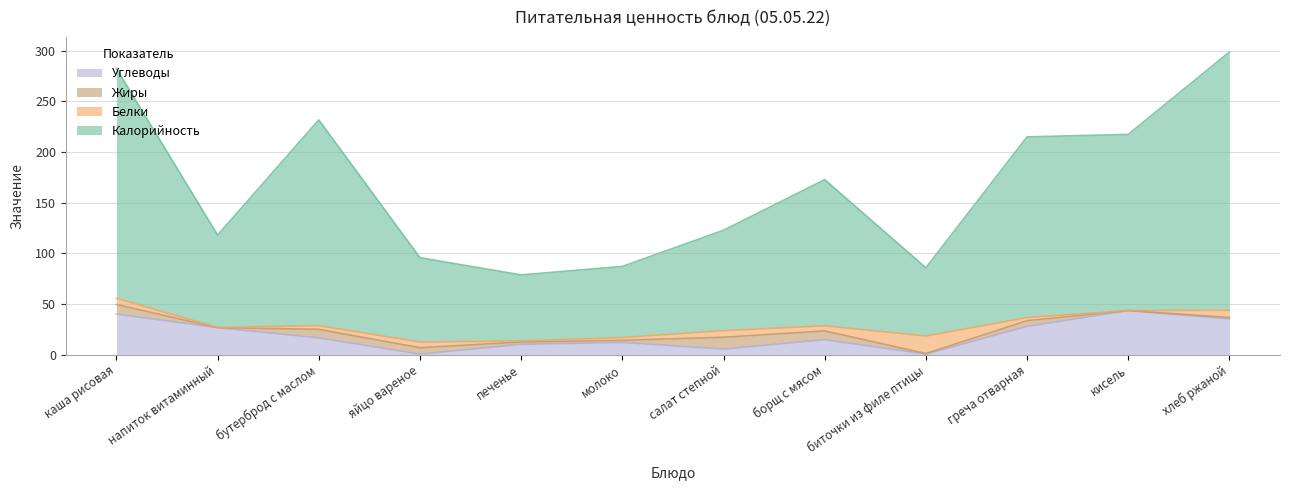

What is the smallest value displayed?

0.5